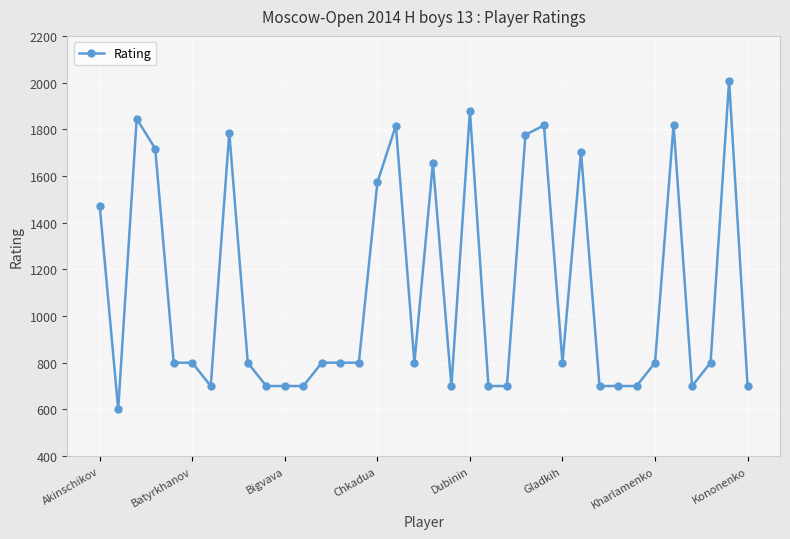

What is the value of the 20th point from the left?

700